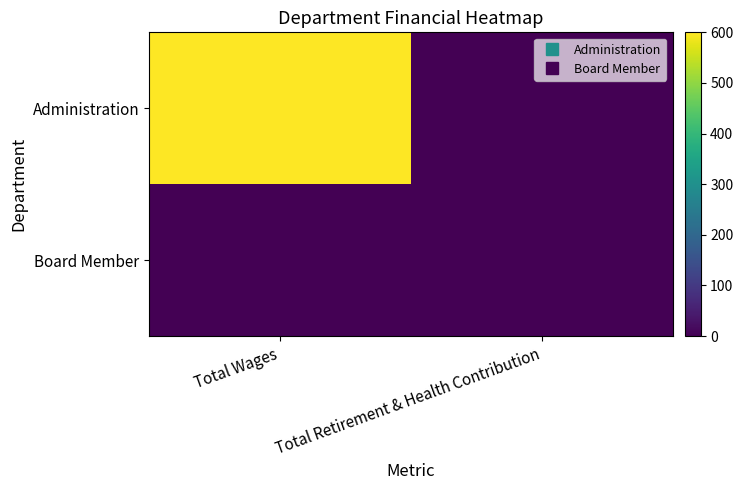

Between Total Wages and Total Retirement & Health Contribution, which series saw the biggest shift?

Administration